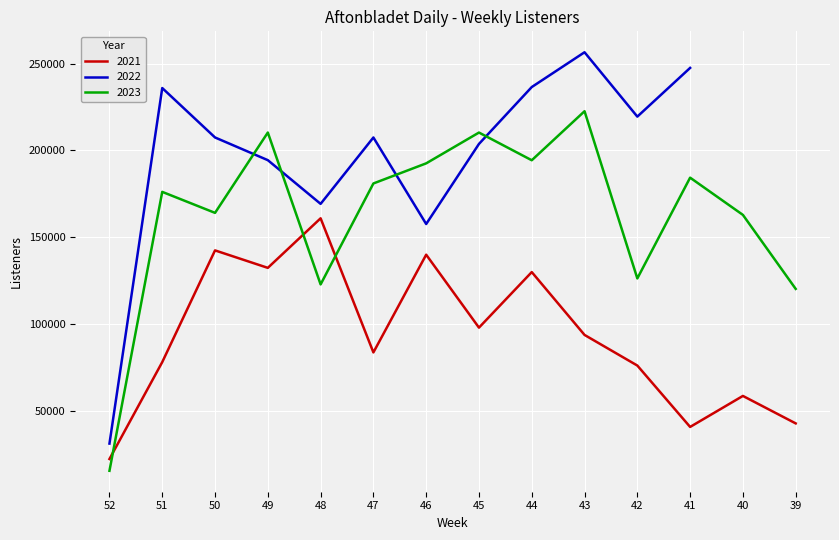

What value does the 2021 series have at 49?

132268